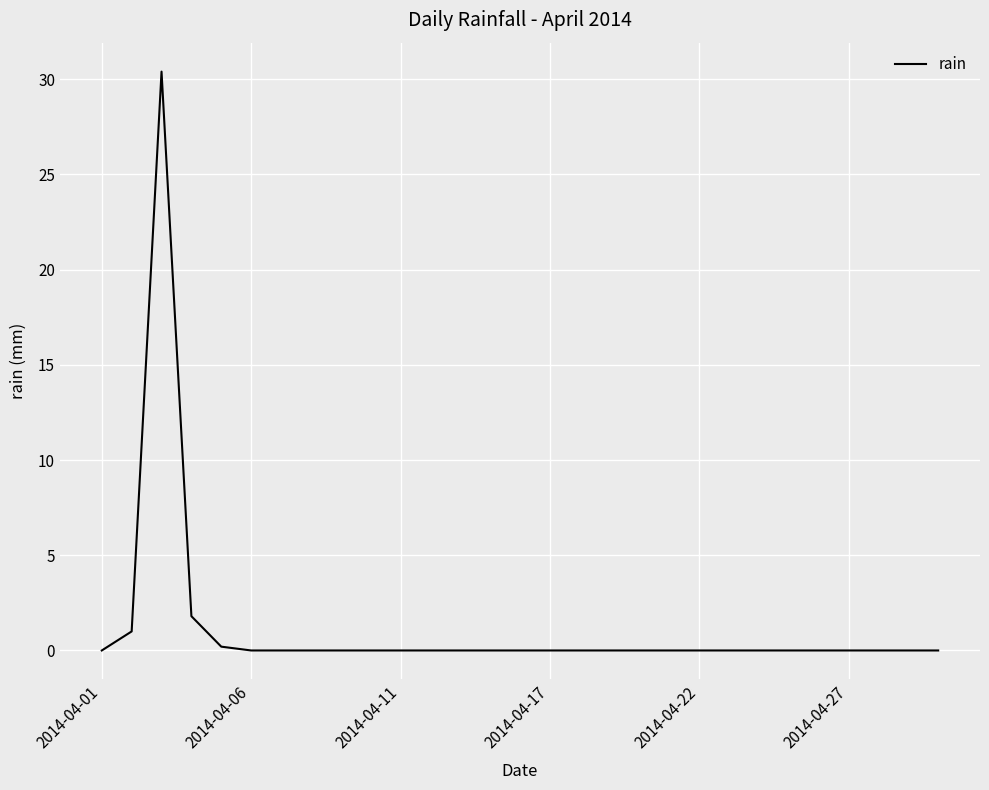

What is the greatest value displayed?

30.4